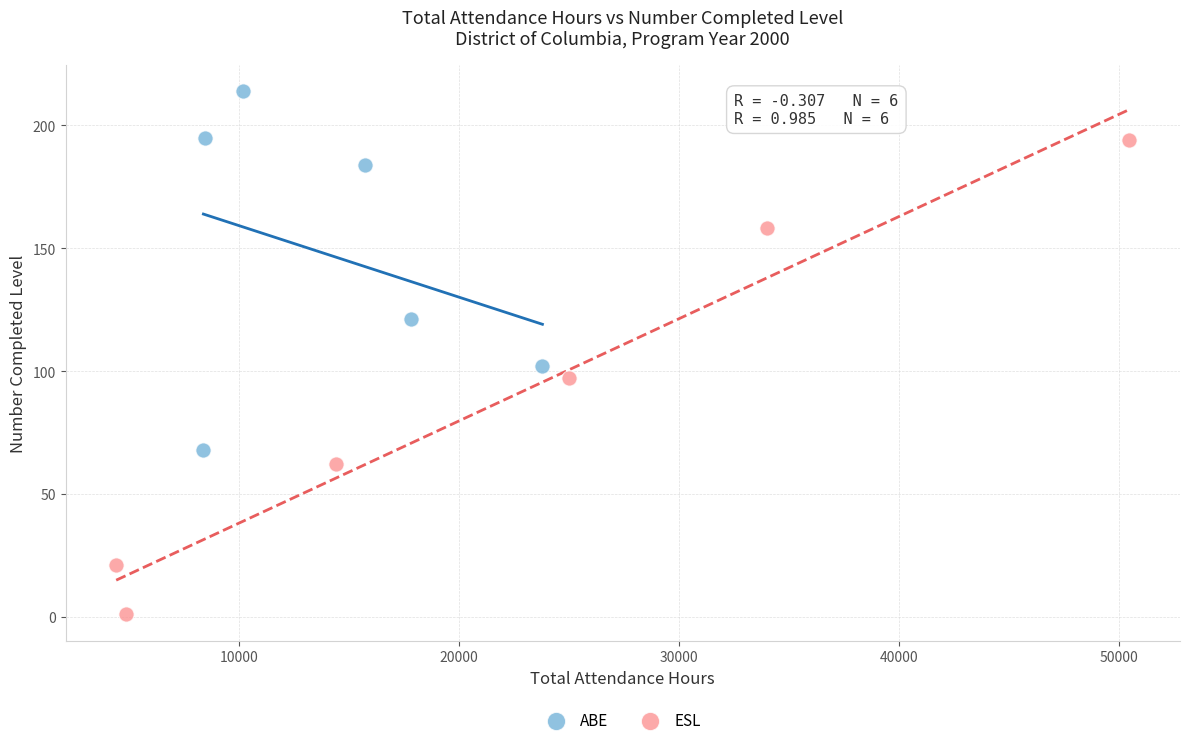

Which series has the largest Y range (max minus min)?

ESL